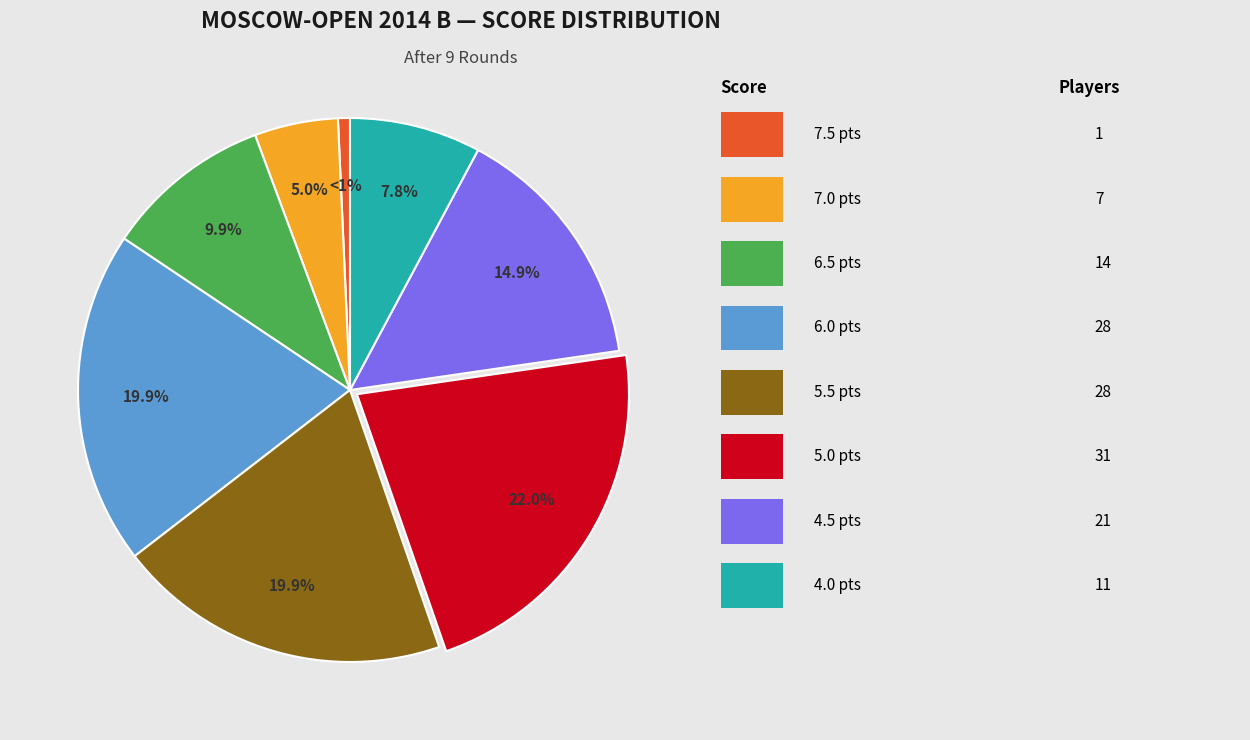

To the nearest percent, what is the average slice percentage?

12%